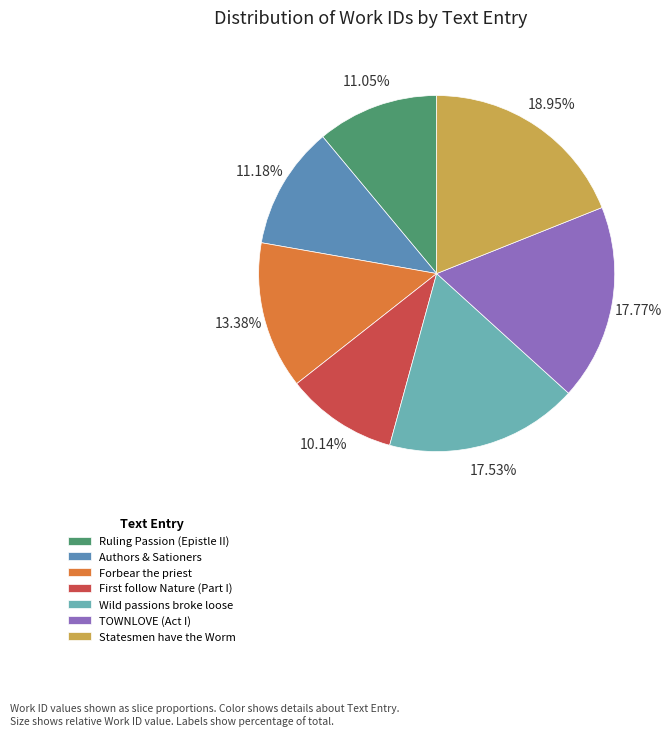

True or false: TOWNLOVE (Act I) accounts for 18% of the total.

True